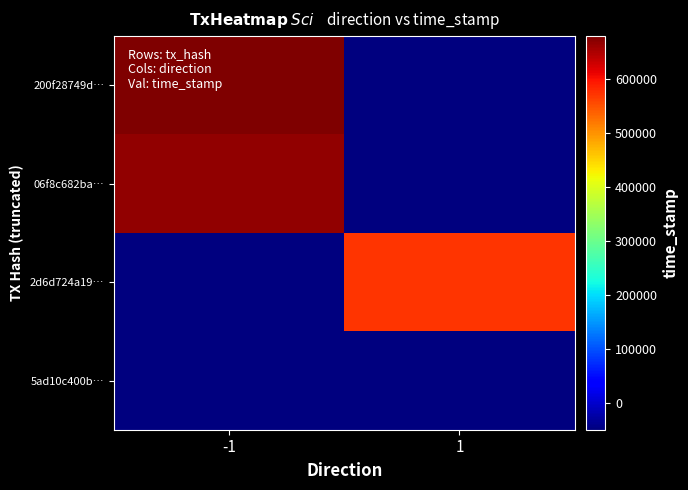

At how many categories does at least one series exceed 1577965539?

2